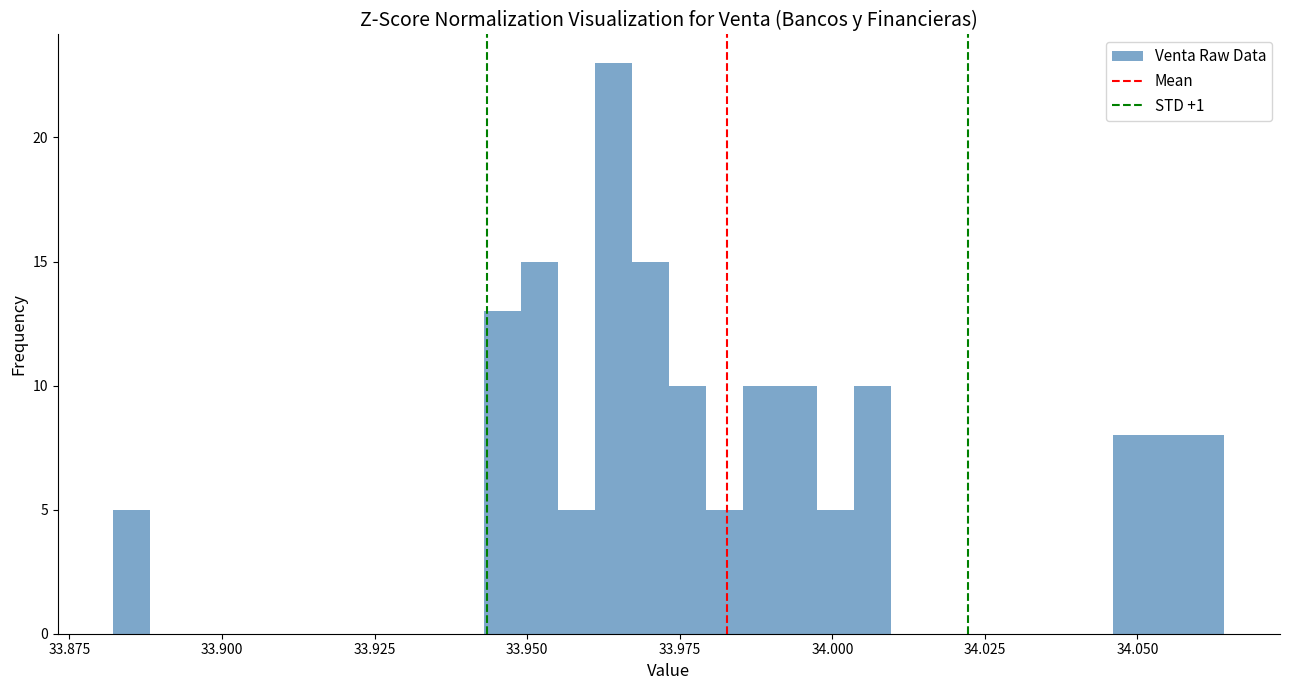

Read against the x-axis, roughly where is the centre of the tallest bar?

33.965